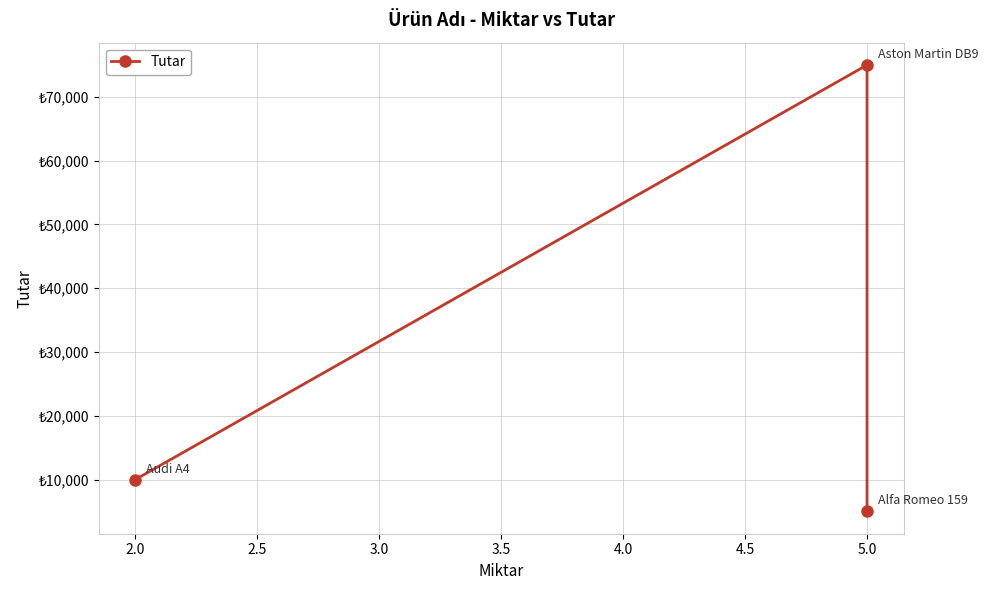

What is the value of the 2nd point from the left?

75000